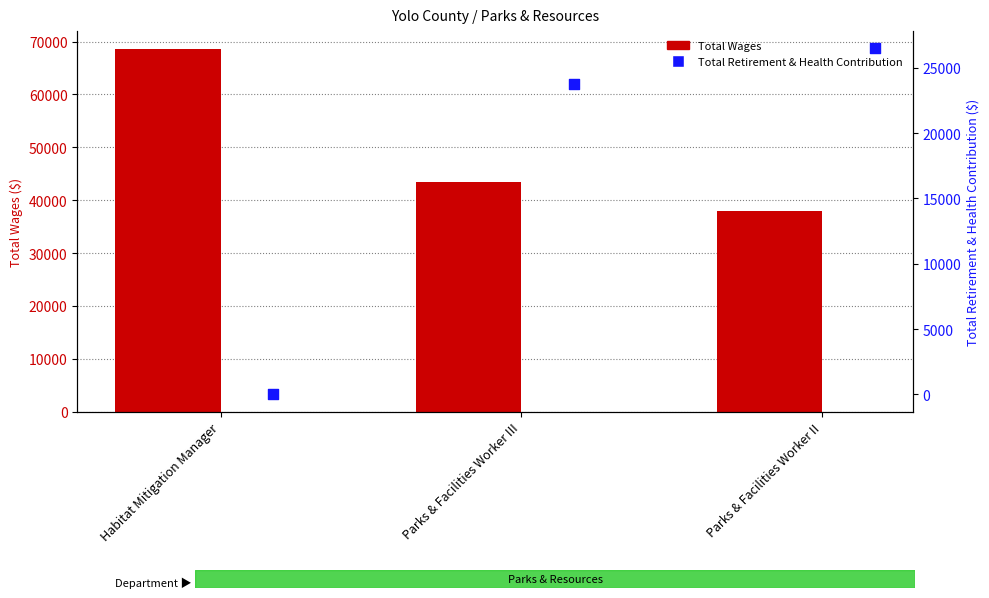

Which series has the largest total across all categories?

Total Wages